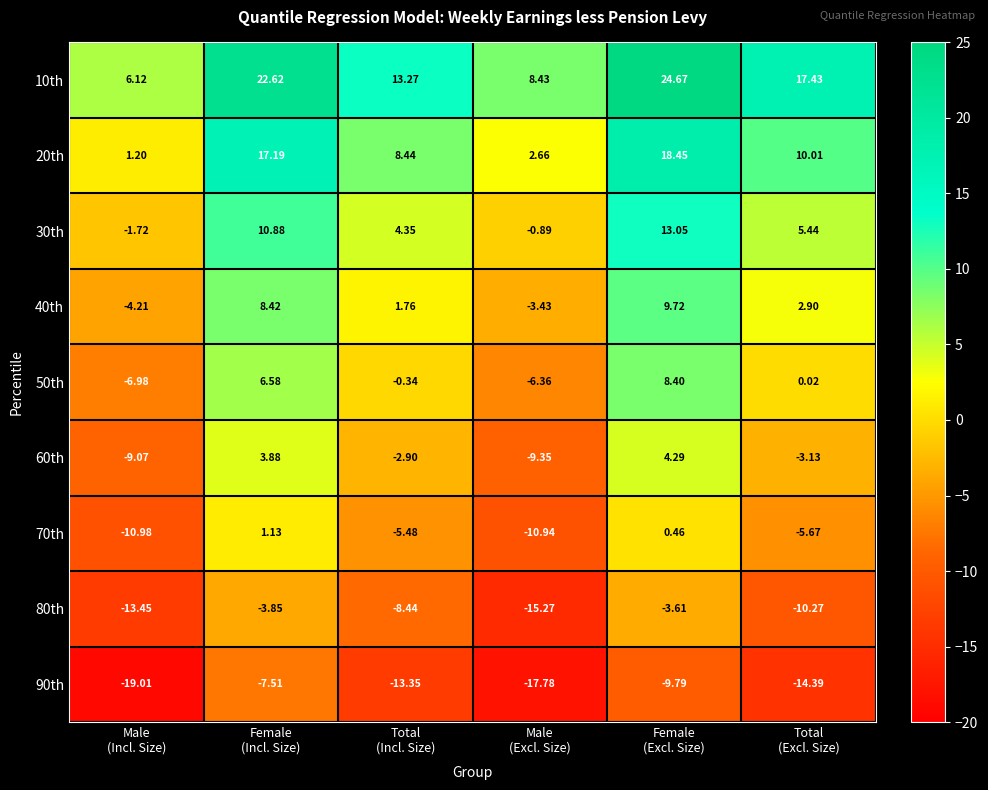

What is the total value across all series at Female
(Incl. Size)?

59.3